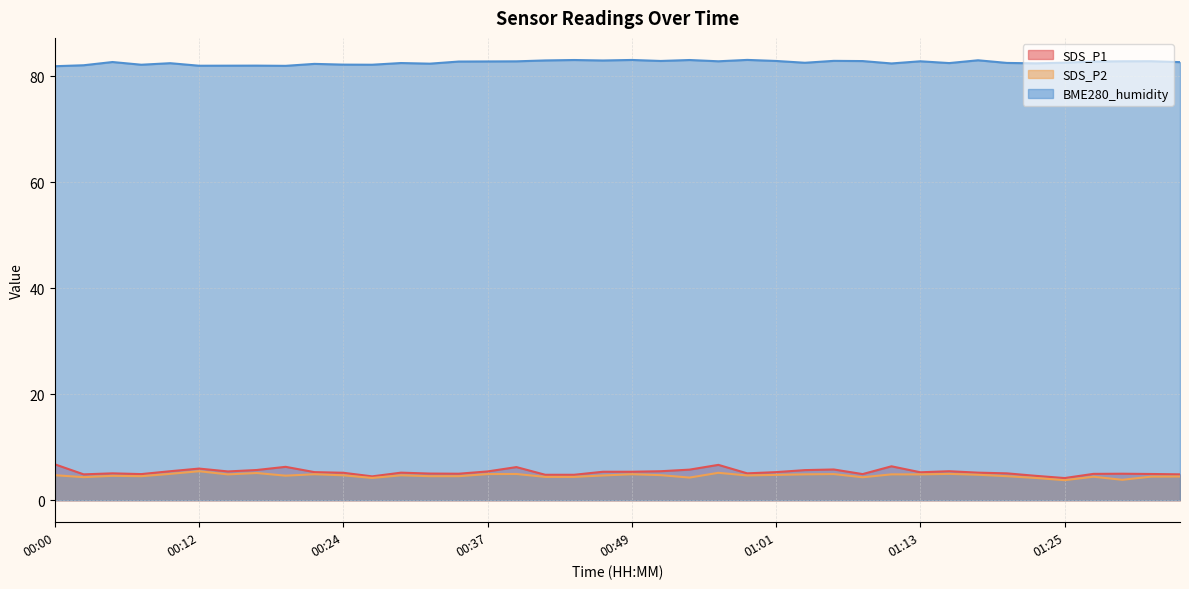

Reading right to left, transcribe all the data shown in this chart.

SDS_P1: 4.9	5.0	5.0	5.0	4.2	4.6	5.1	5.2	5.5	5.3	6.4	4.9	5.8	5.7	5.3	5.1	6.7	5.8	5.5	5.4	5.4	4.8	4.8	6.2	5.4	5.0	5.0	5.2	4.5	5.2	5.3	6.3	5.7	5.4	6.0	5.5	4.9	5.1	4.9	6.8
SDS_P2: 4.5	4.5	3.9	4.4	3.8	4.2	4.5	4.8	5.0	4.9	4.9	4.3	4.9	4.9	4.8	4.7	5.2	4.3	4.7	4.9	4.7	4.4	4.4	5.0	4.9	4.5	4.5	4.7	4.2	4.7	4.9	4.6	5.1	4.9	5.5	5.0	4.5	4.6	4.3	4.7
BME280_humidity: 82.7	82.9	82.9	82.8	82.6	82.5	82.5	83.0	82.5	82.9	82.5	82.9	82.9	82.6	82.9	83.1	82.9	83.1	82.9	83.1	83.0	83.1	83.0	82.8	82.8	82.8	82.4	82.5	82.2	82.2	82.4	82.0	82.0	82.0	82.0	82.5	82.2	82.7	82.1	81.9